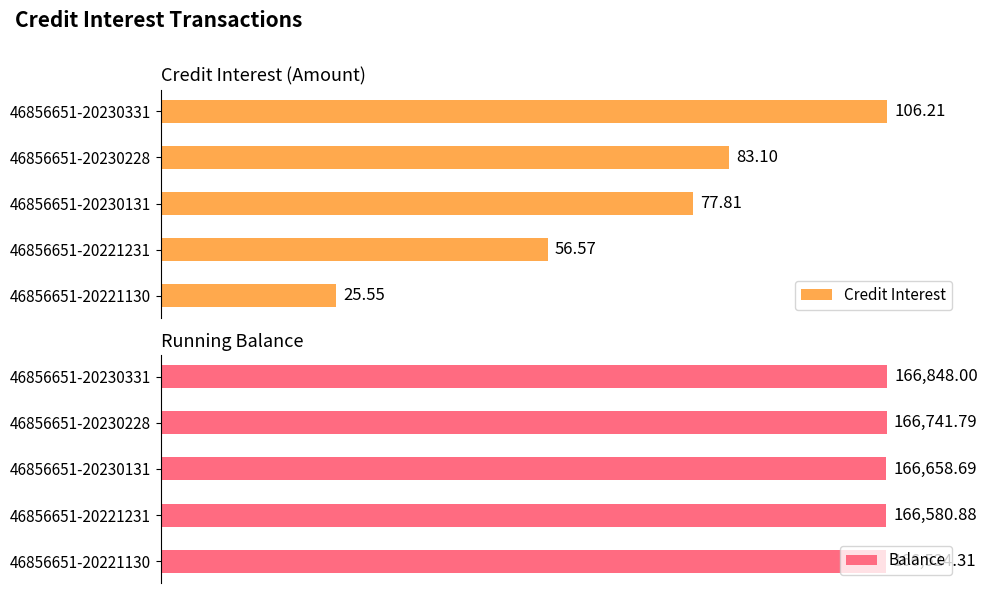

Which has a higher value, 46856651-20221231 or 46856651-20230228?

46856651-20230228